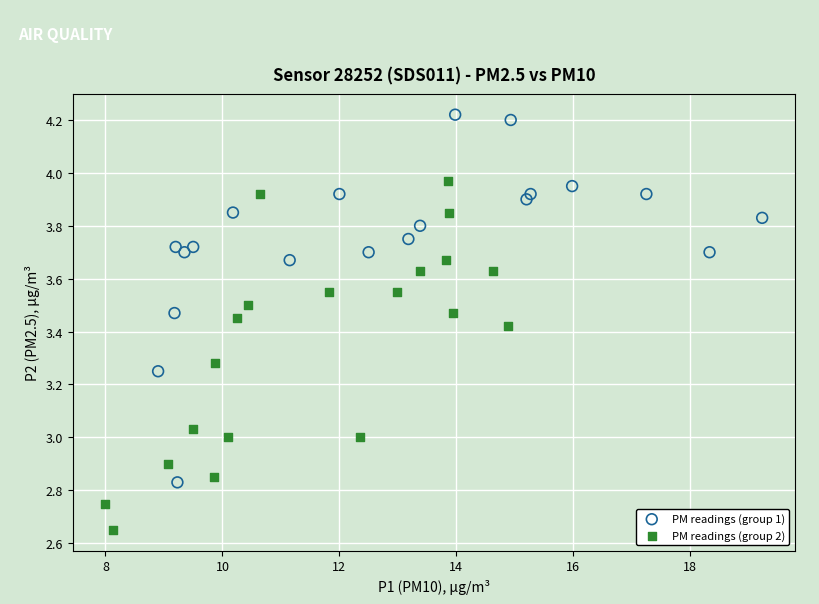

Which series has the largest Y range (max minus min)?

PM readings (group 1)